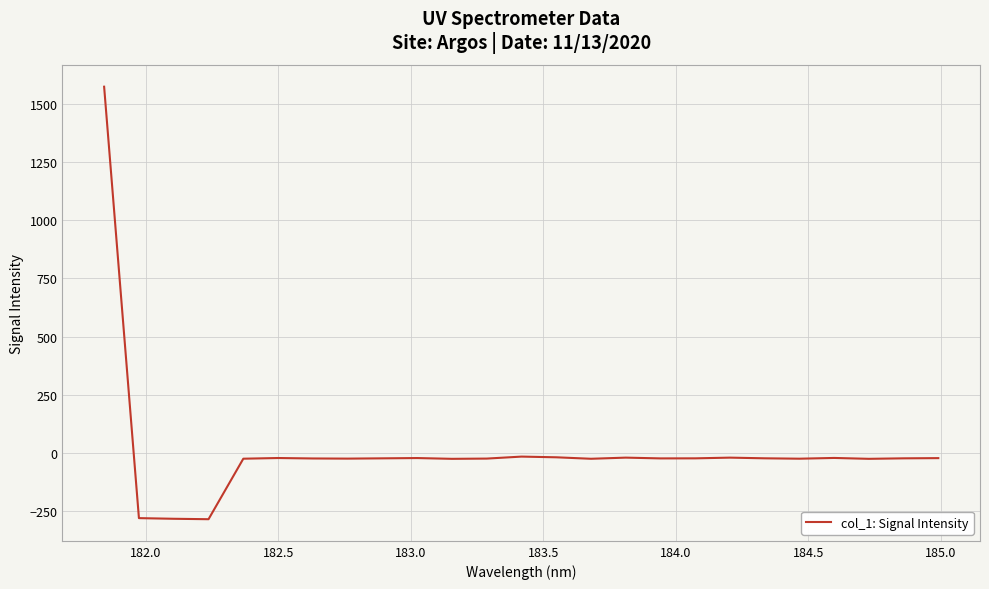

What is the difference between the maximum and minimum values?

1855.4